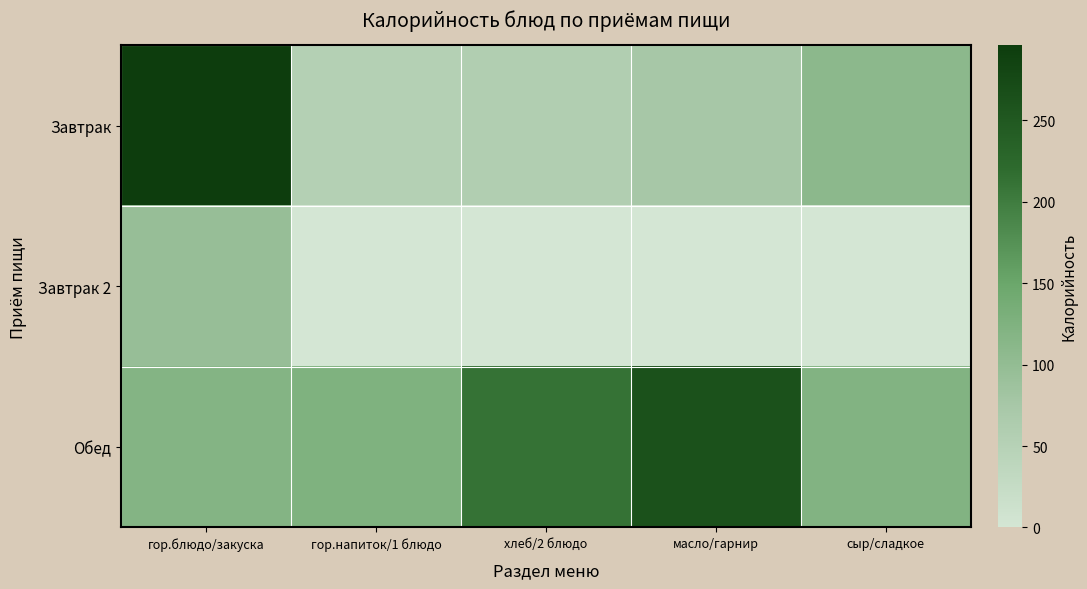

At which category is the sum across all series the highest?

гор.блюдо/закуска